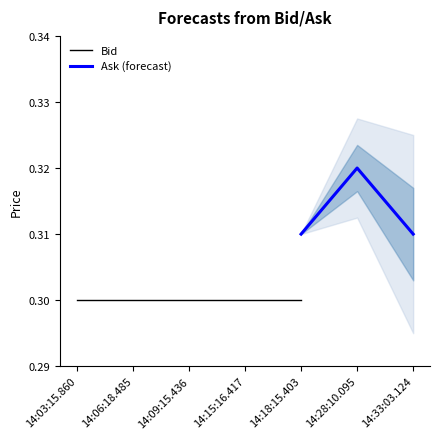

True or false: Ask and Bid intersect in this chart.

False